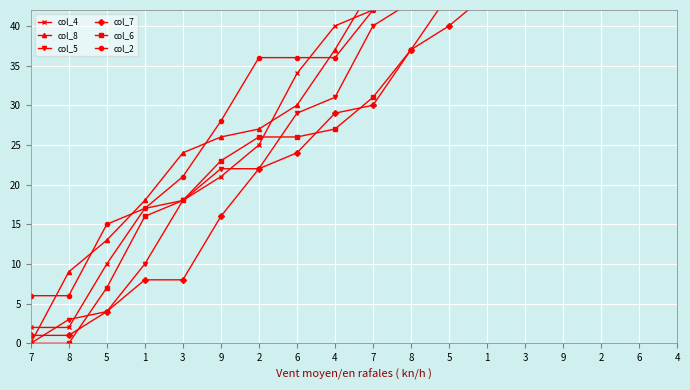

What is the maximum value for col_5?

76